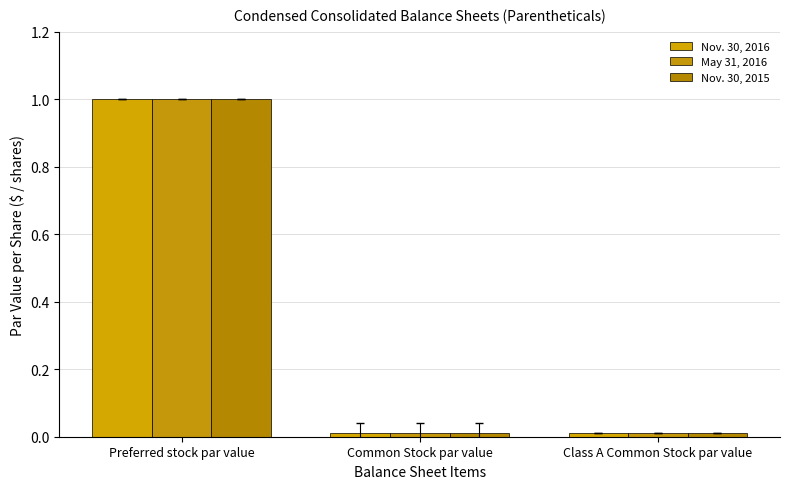

What is the label of the 3rd bar from the left?

Class A Common Stock par value